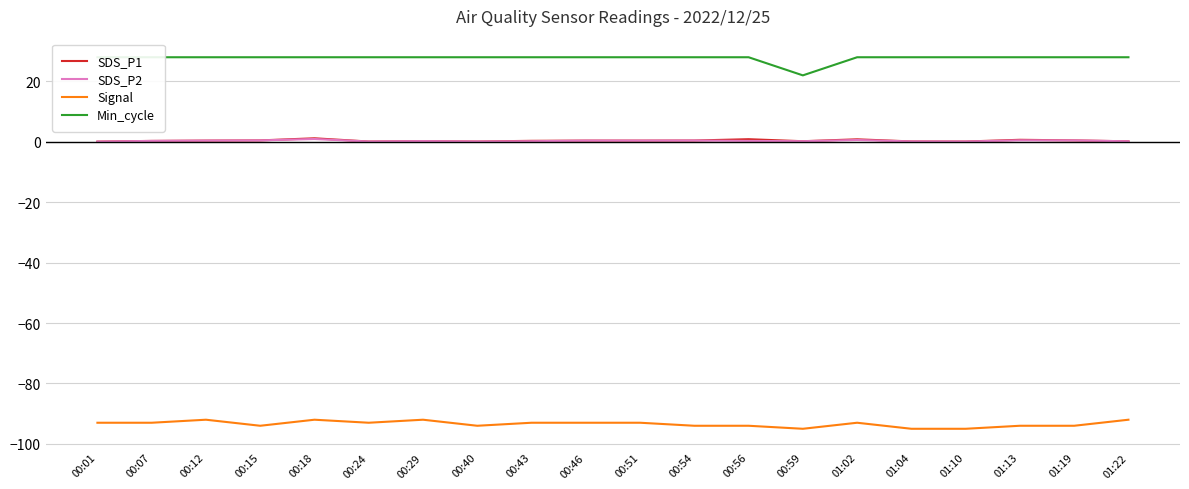

How many interior local peaks does the SDS_P1 series have?

5